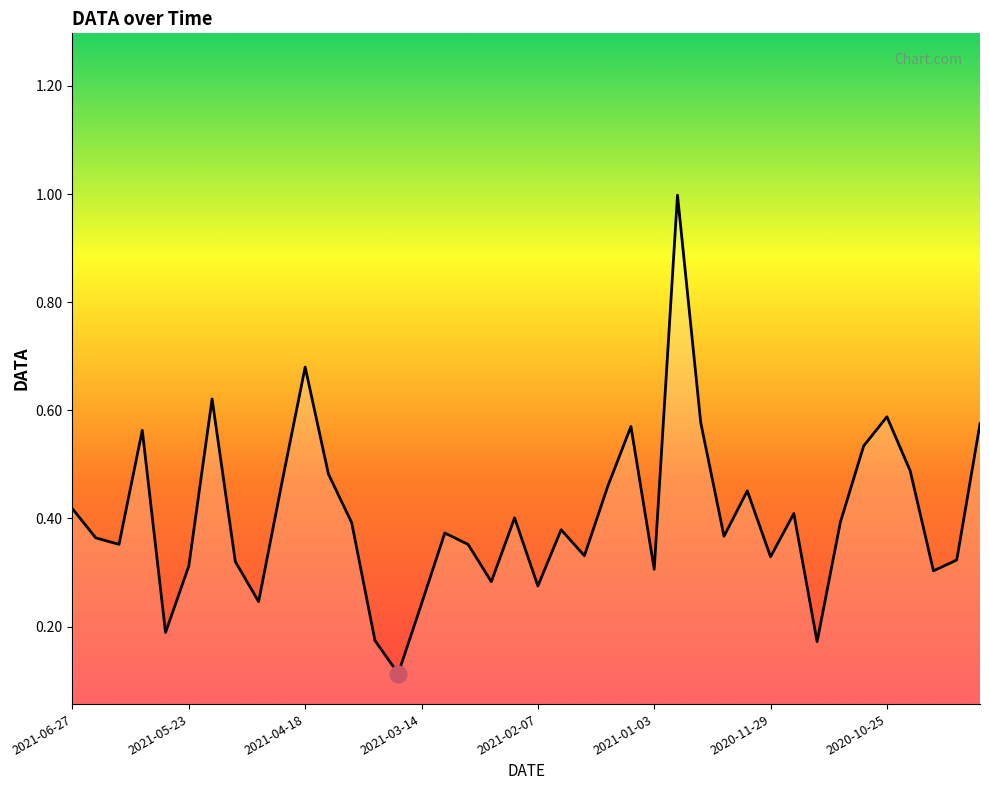

What is the difference between the maximum and minimum values?

0.9